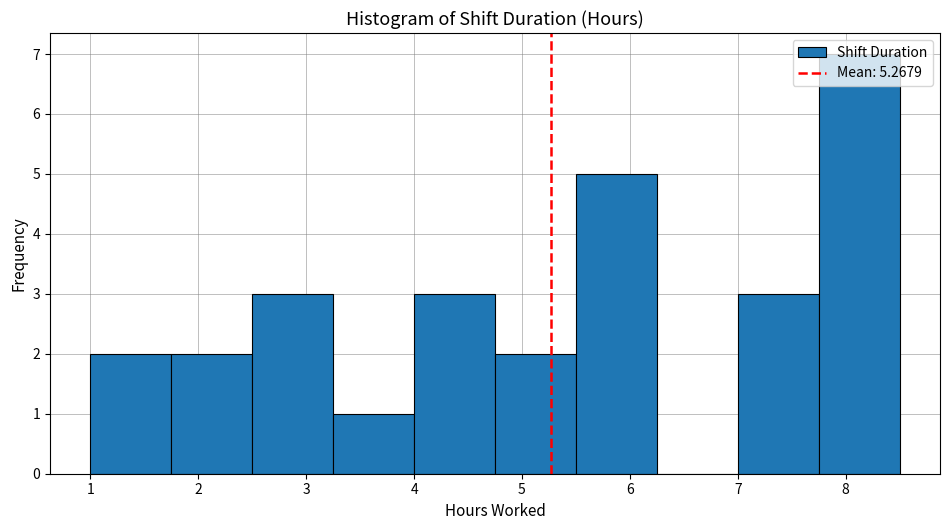

Reading left to right, transcribe this chart: for each bar, give the range it covers on the x-axis and its height. Neither the bar edges nor the heights are printed on the chart, so give them approximately, as read against the axes.

1.00 to 1.75: 2
1.75 to 2.50: 2
2.50 to 3.25: 3
3.25 to 4.00: 1
4.00 to 4.75: 3
4.75 to 5.50: 2
5.50 to 6.25: 5
6.25 to 7.00: 0
7.00 to 7.75: 3
7.75 to 8.50: 7